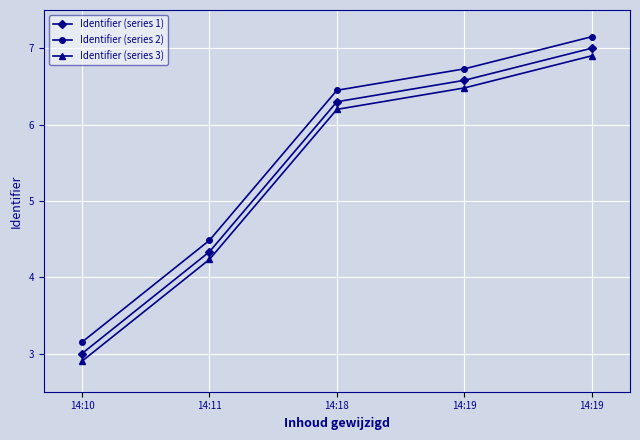

Which series changed the most between 14:11 and 14:19?

Identifier (series 1)